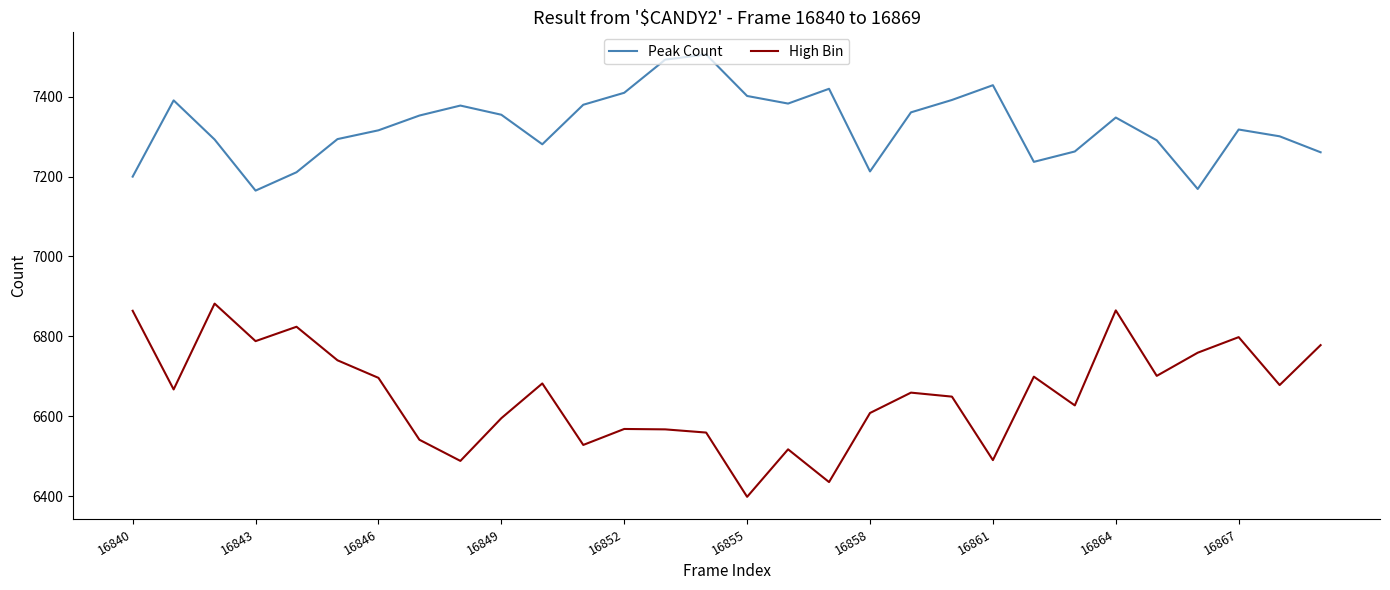

What is the difference between the maximum and minimum values in the Peak Count series?

341